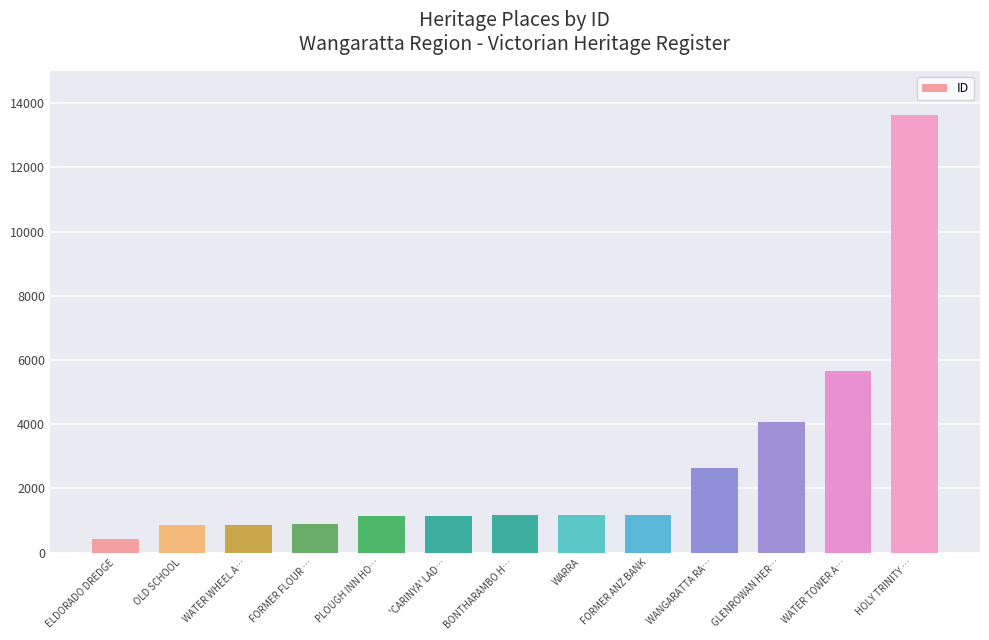

What is the sum of the values at PLOUGH INN HO… and FORMER ANZ BANK?

2331